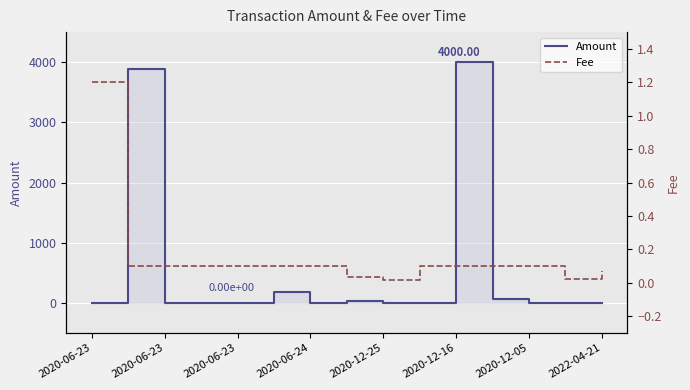

Rank the series by their average value, from highest to lowest.

Amount, Fee